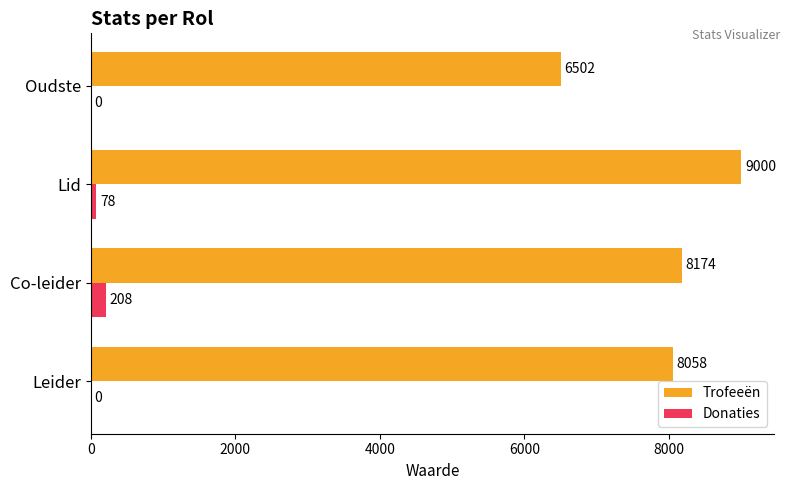

Count the number of categories in the chart.

4